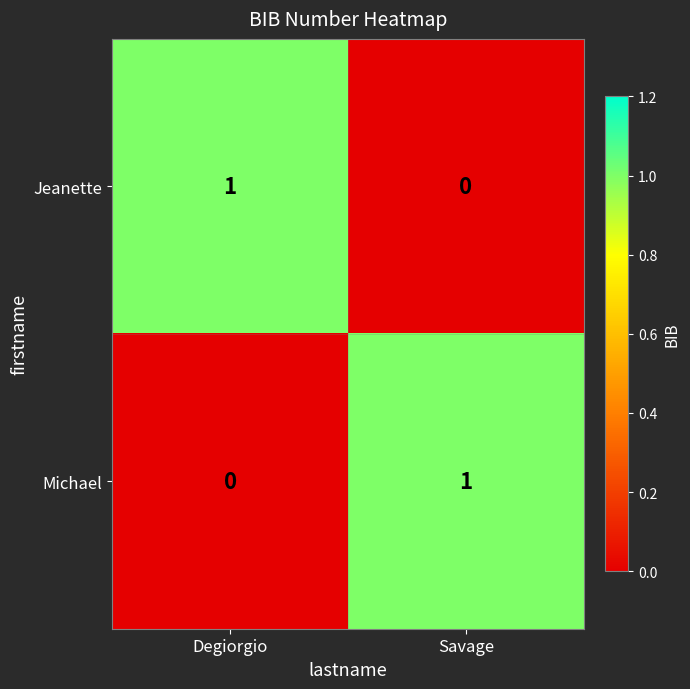

At which label is Michael closest to 0?

Degiorgio